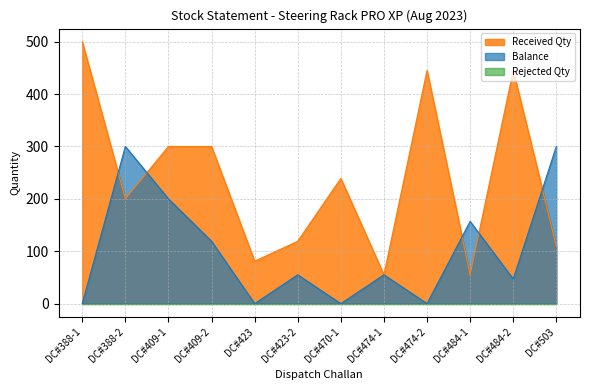

Does the chart display data point markers on the line(s)?

No